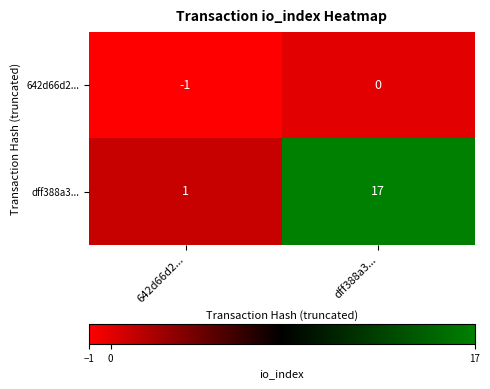

What value does the dff388a3... series have at dff388a3..., to the nearest 5?

15